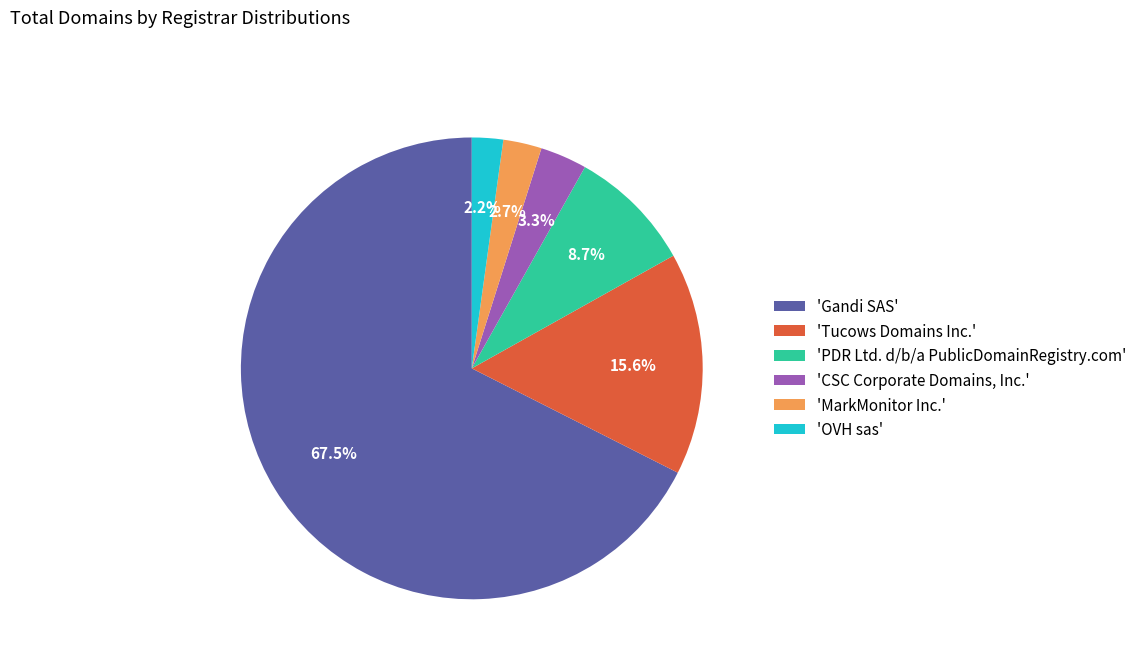

To the nearest percent, what is the difference between the largest and smallest slice percentages?

65%